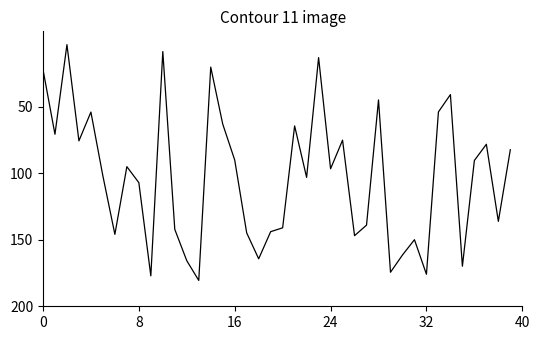

What is the difference between the maximum and minimum values?

177.2